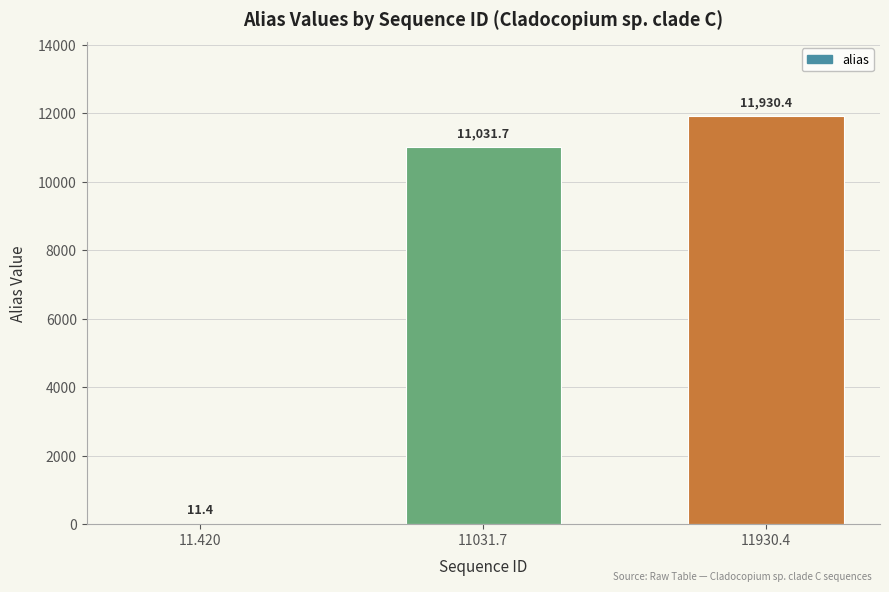

What is the sum of the values at 11.420 and 11031.7?

11043.1